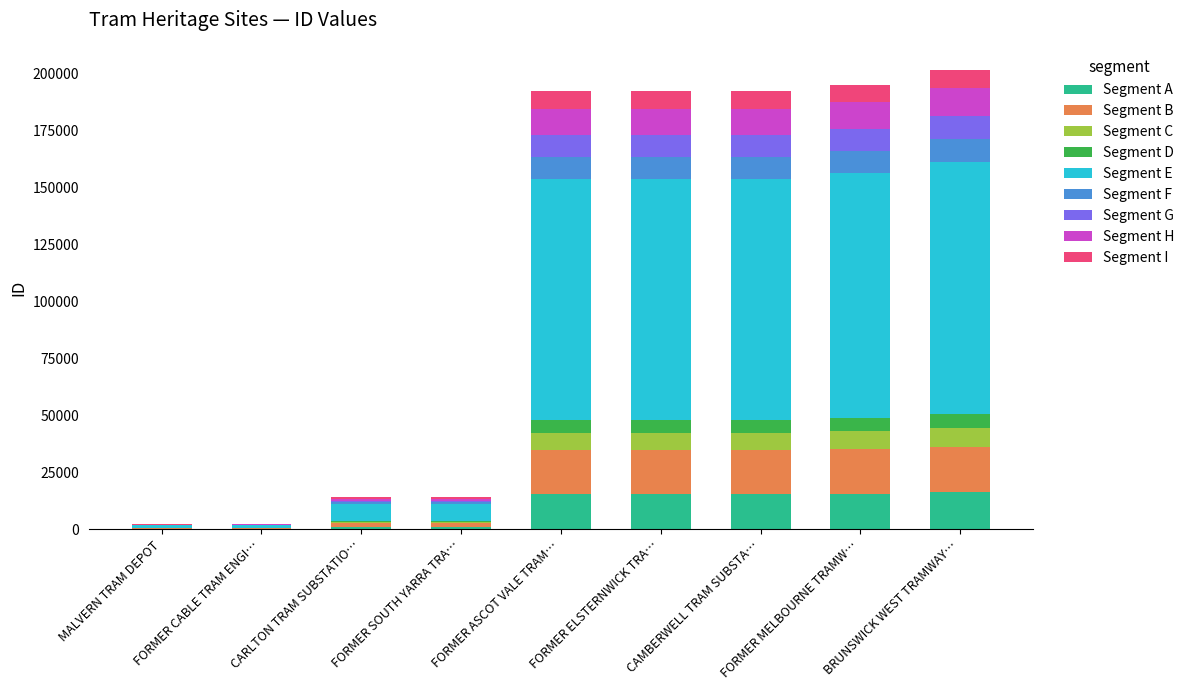

What is the maximum value for Segment A?

16142.1